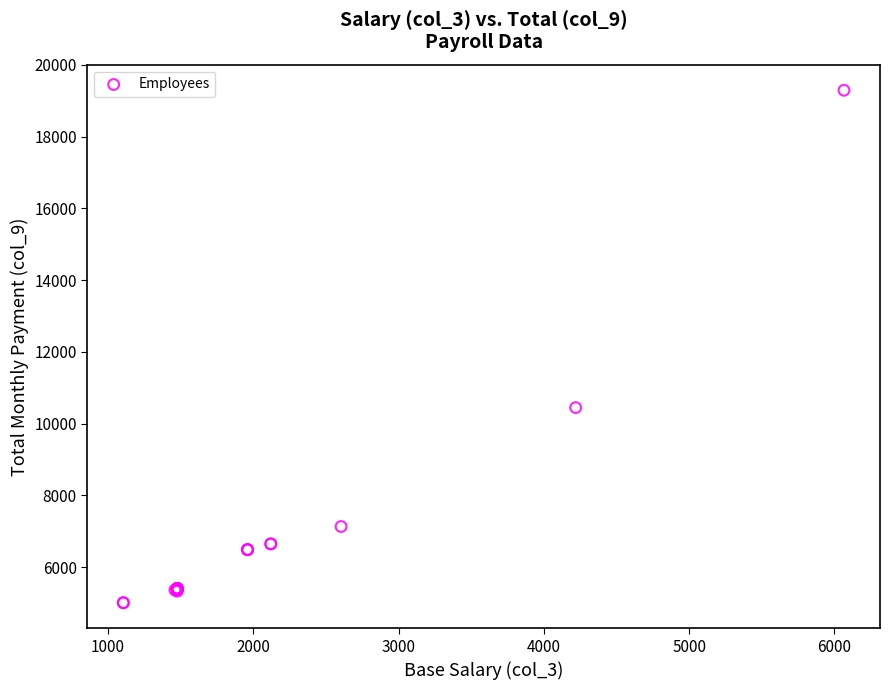

What Y value in the scatter plot is closest to 12148?

10444